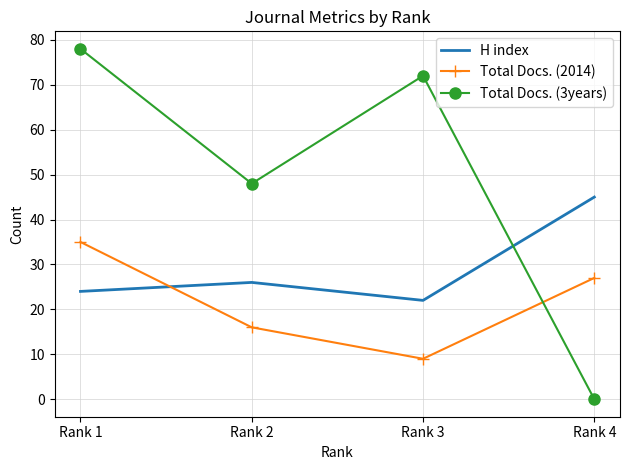

What is the average value of the Total Docs. (3years) series?

50